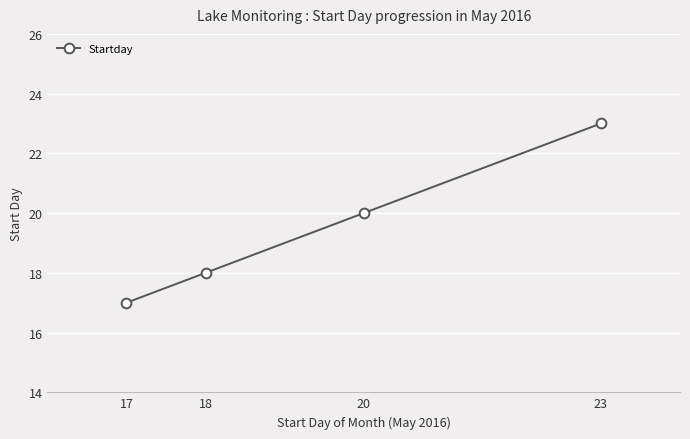

What is the ratio of the value at 23 to the value at 17?

1.4